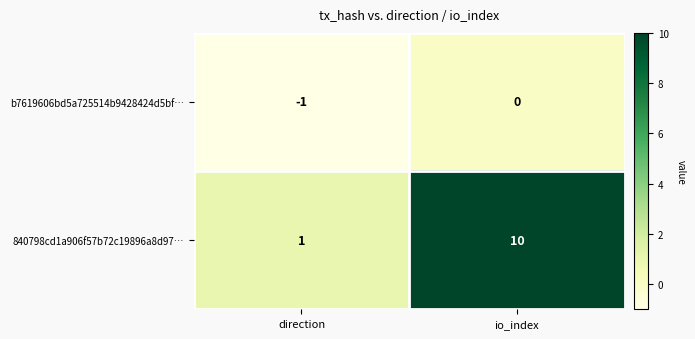

At how many categories does at least one series exceed 4?

1